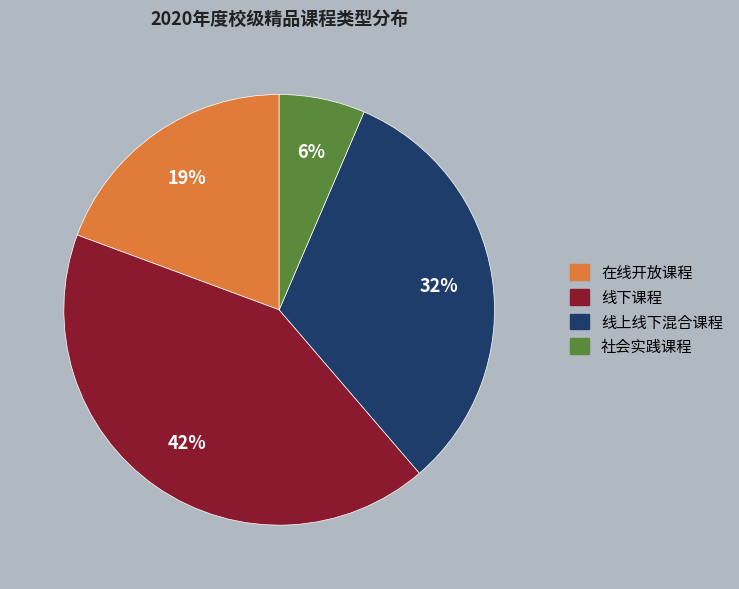

Count the number of slices in the pie.

4